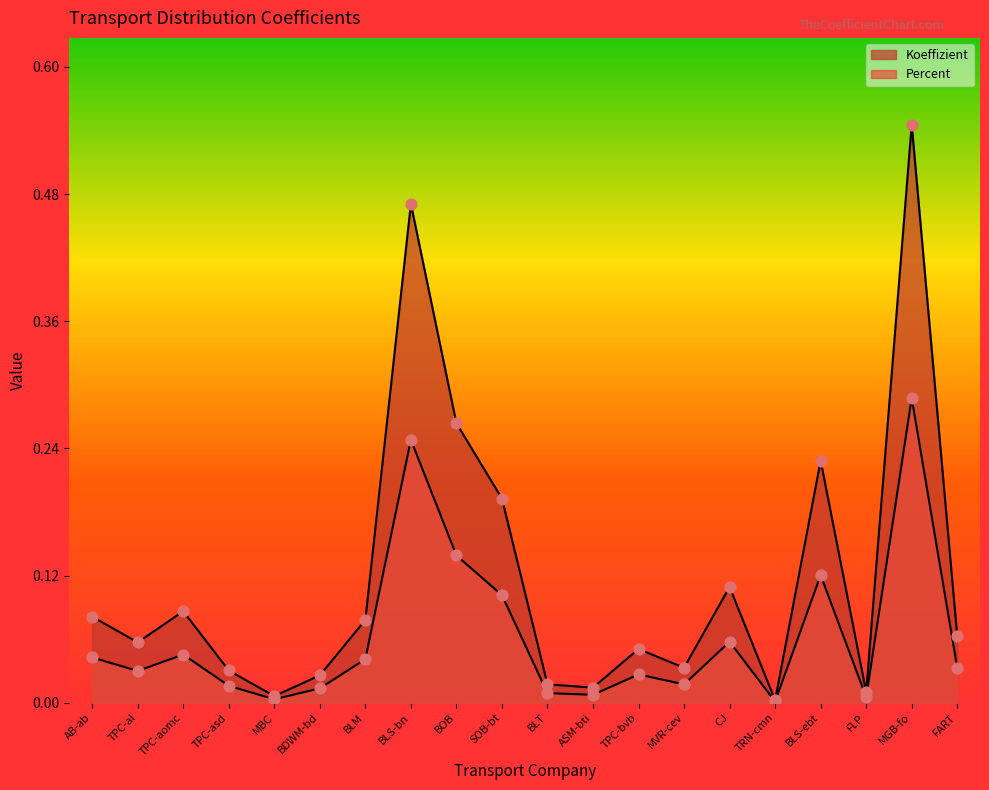

Which series contains the lowest Y value?

Percent